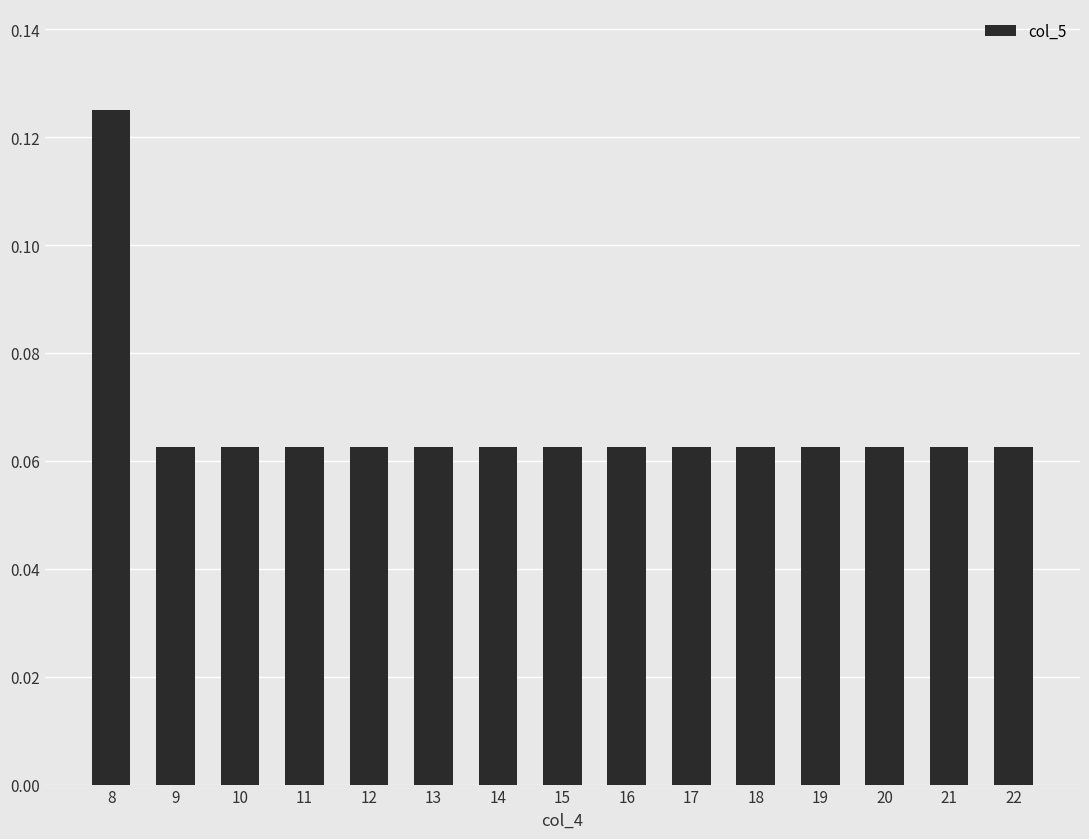

The value at 11 is 0.0. True or false?

False